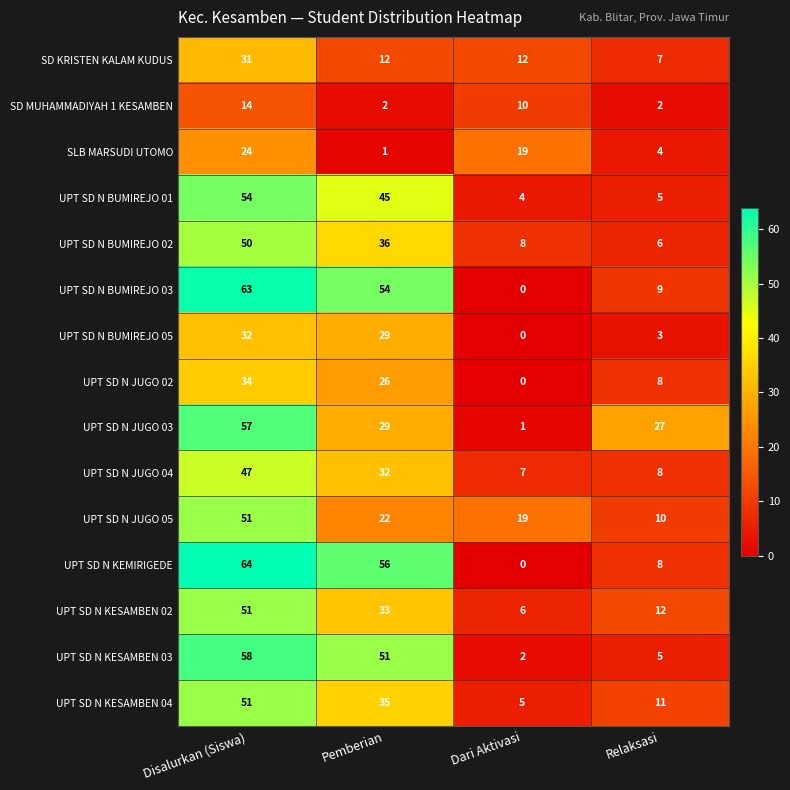

The value of UPT SD N JUGO 02 at Disalurkan (Siswa) is 34. True or false?

True